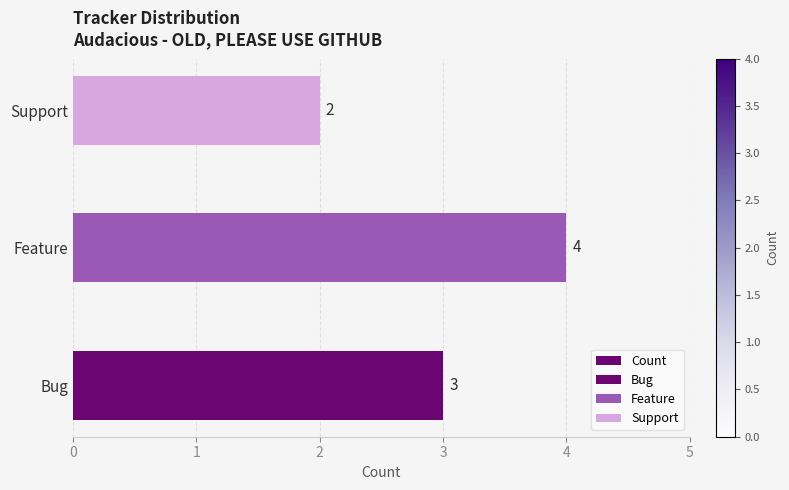

What value does the data have at Bug?

3